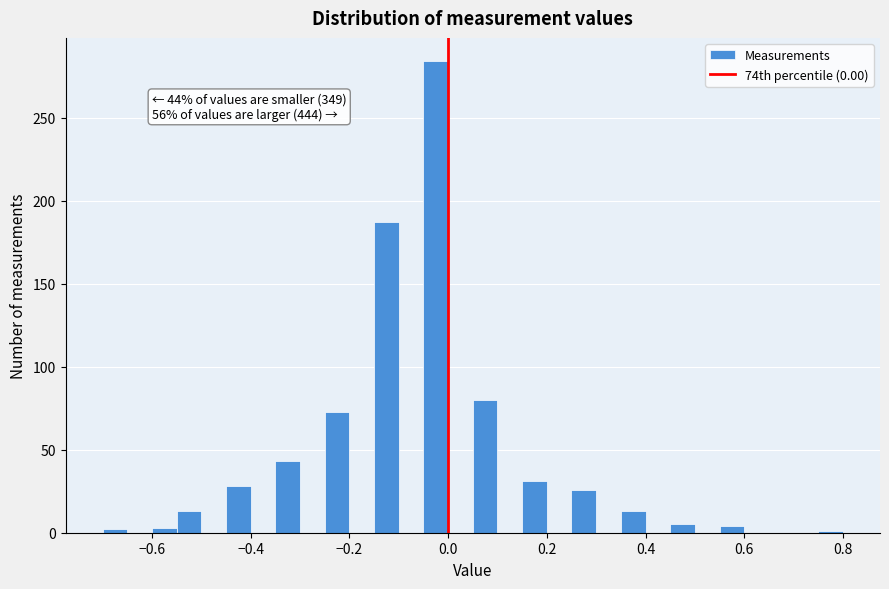

Read against the x-axis, roughly where is the centre of the tallest bar?

-0.02